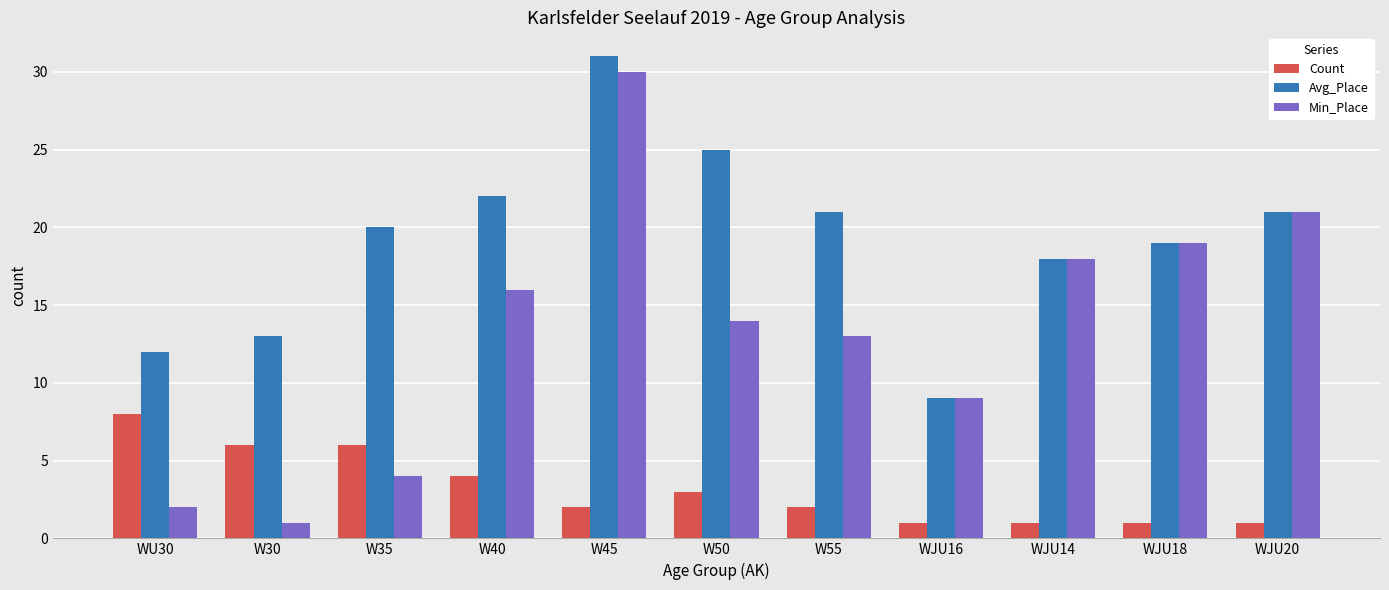

The value of Min_Place at WJU20 is 14. True or false?

False